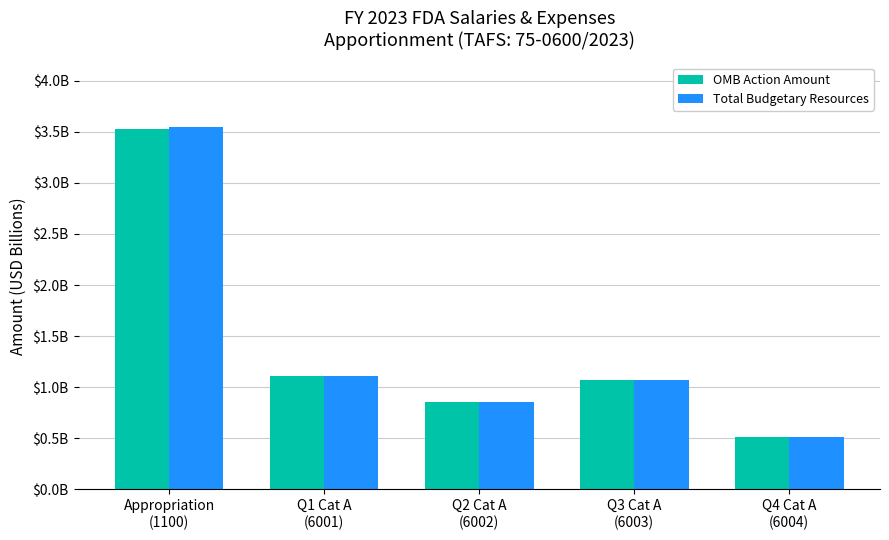

What is the label of the 4th bar from the right?

Q1 Cat A
(6001)